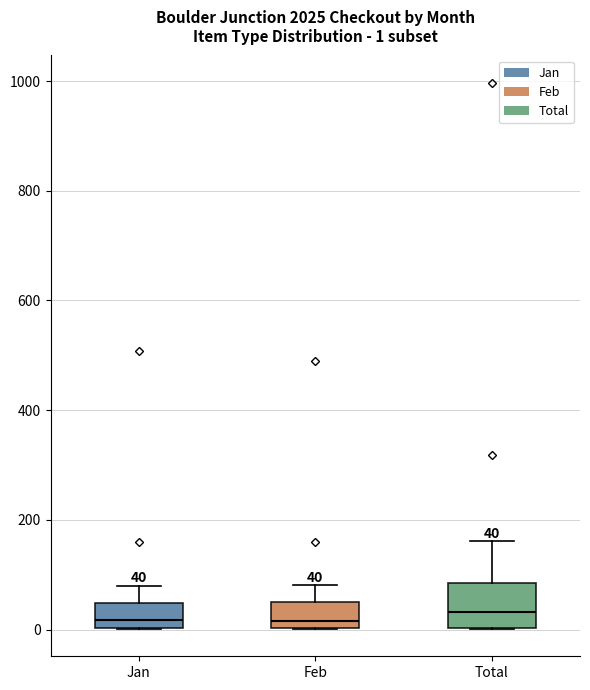

Comparing the boxes themselves (not the whiskers), which one is the tallest?

Total